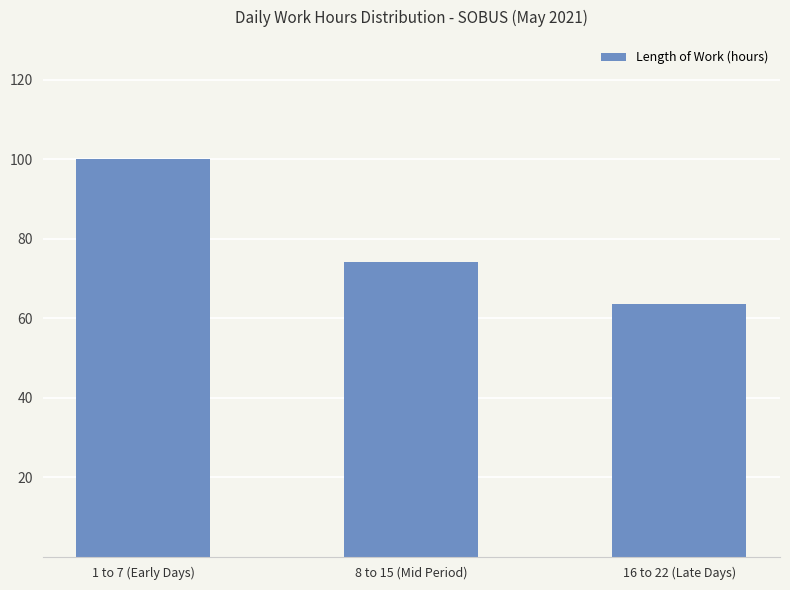

Reading left to right, list all the values displayed in this chart.

1 to 7 (Early Days)=100.0	8 to 15 (Mid Period)=74.3	16 to 22 (Late Days)=63.6